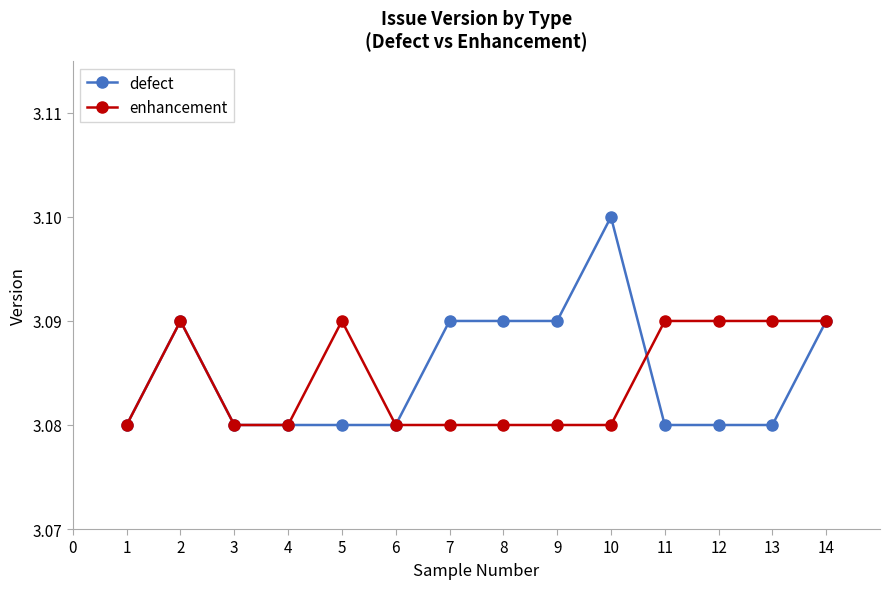

Which series has the largest total across all categories?

defect